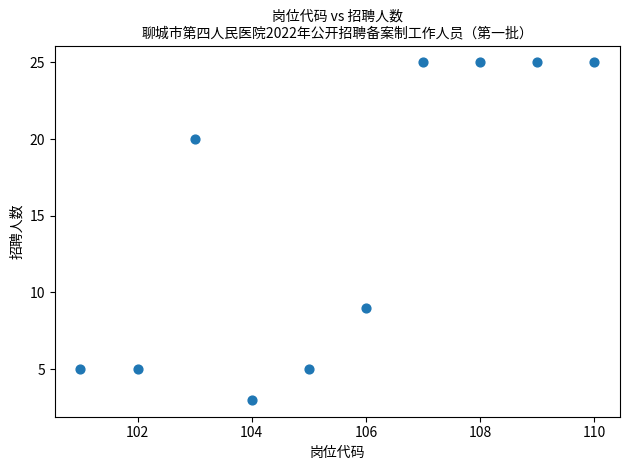

What Y value in the scatter plot is closest to 14?

9